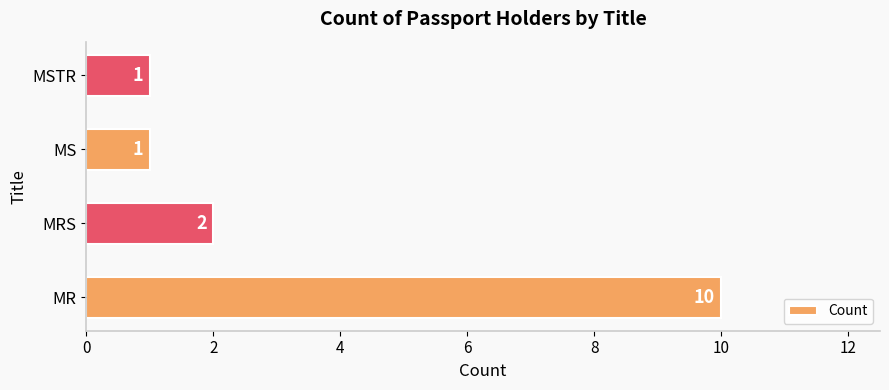

What is the smallest value displayed?

1